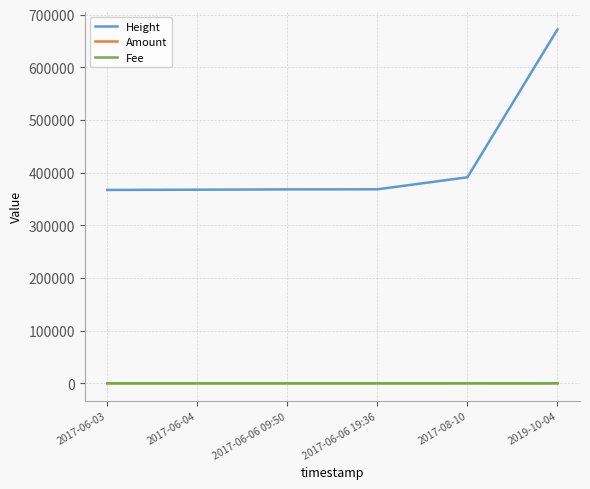

True or false: Height and Amount intersect in this chart.

False